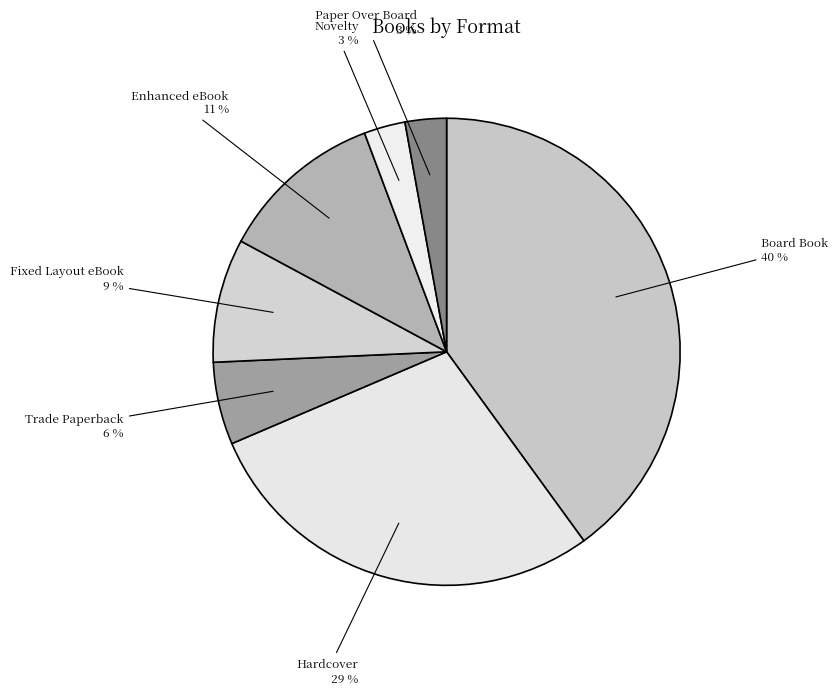

How many segments does this pie chart have?

7